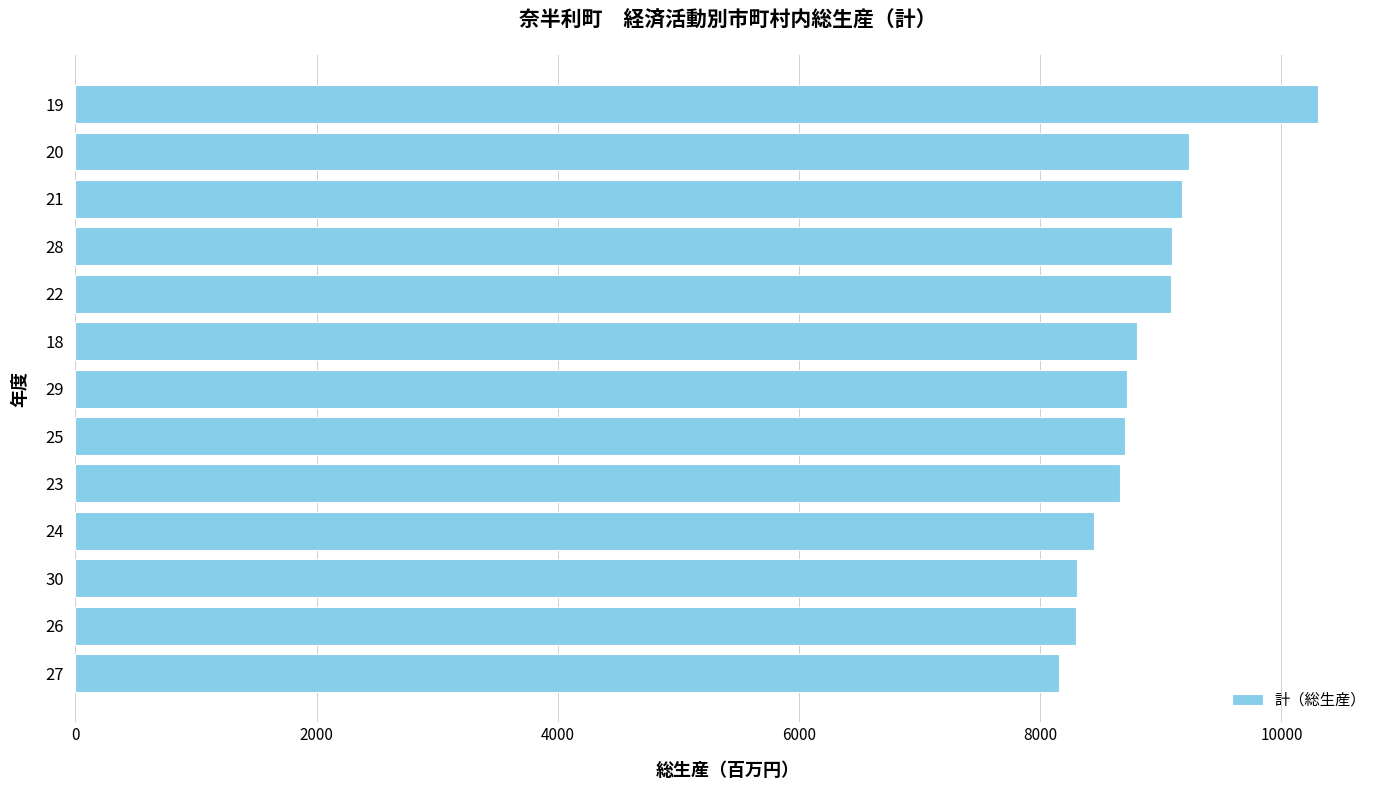

Approximately how many times larger is the value at 24 compared to 23?

1.0